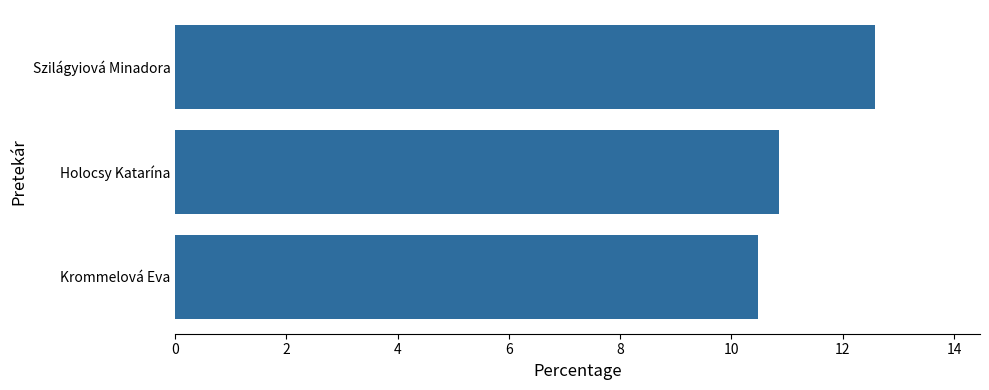

How many distinct data groups are displayed?

1